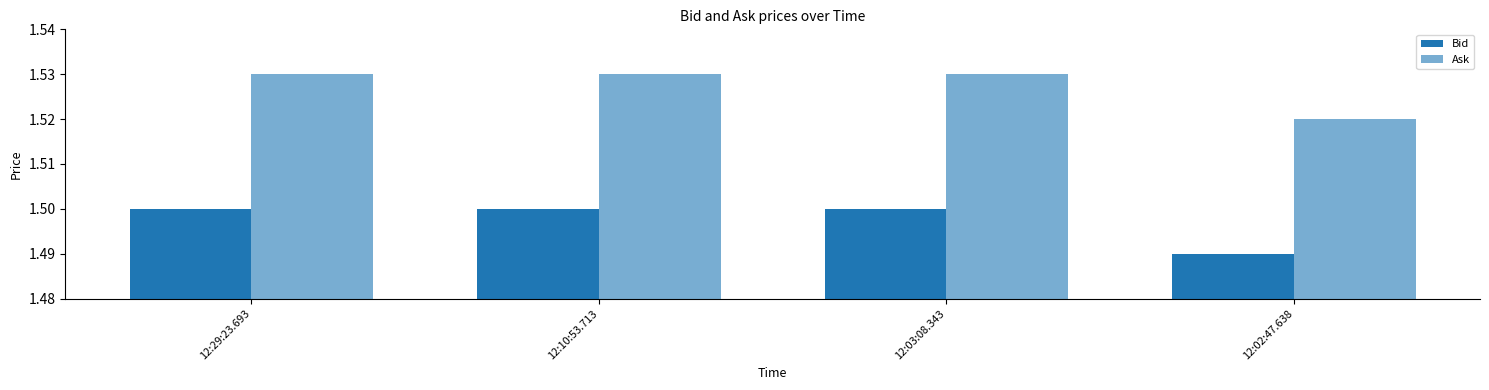

Reading left to right, transcribe all the data shown in this chart.

Bid: 1.5	1.5	1.5	1.5
Ask: 1.5	1.5	1.5	1.5